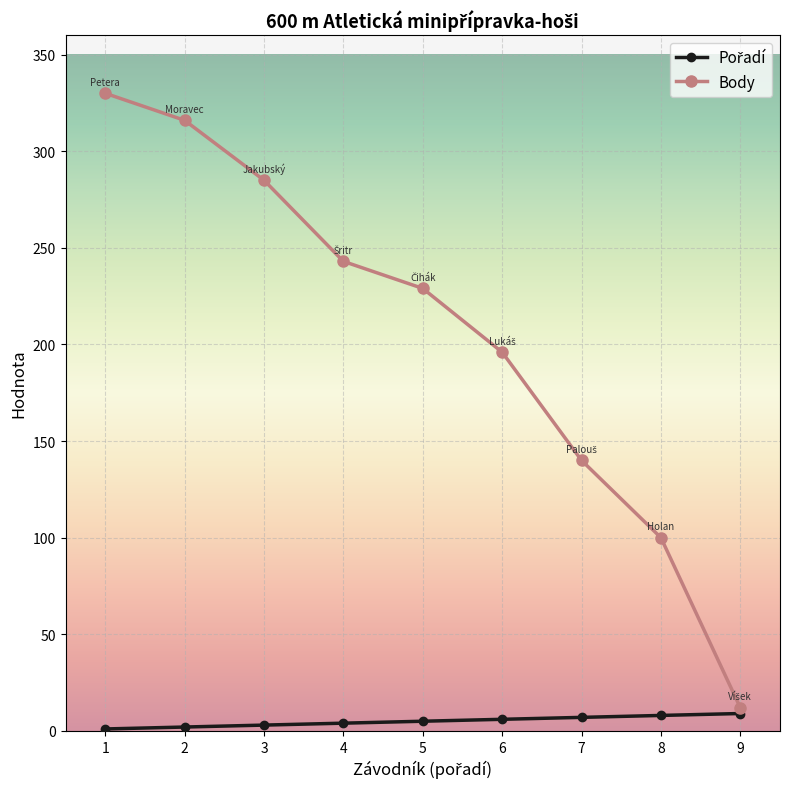

What is the minimum value for Body?

12